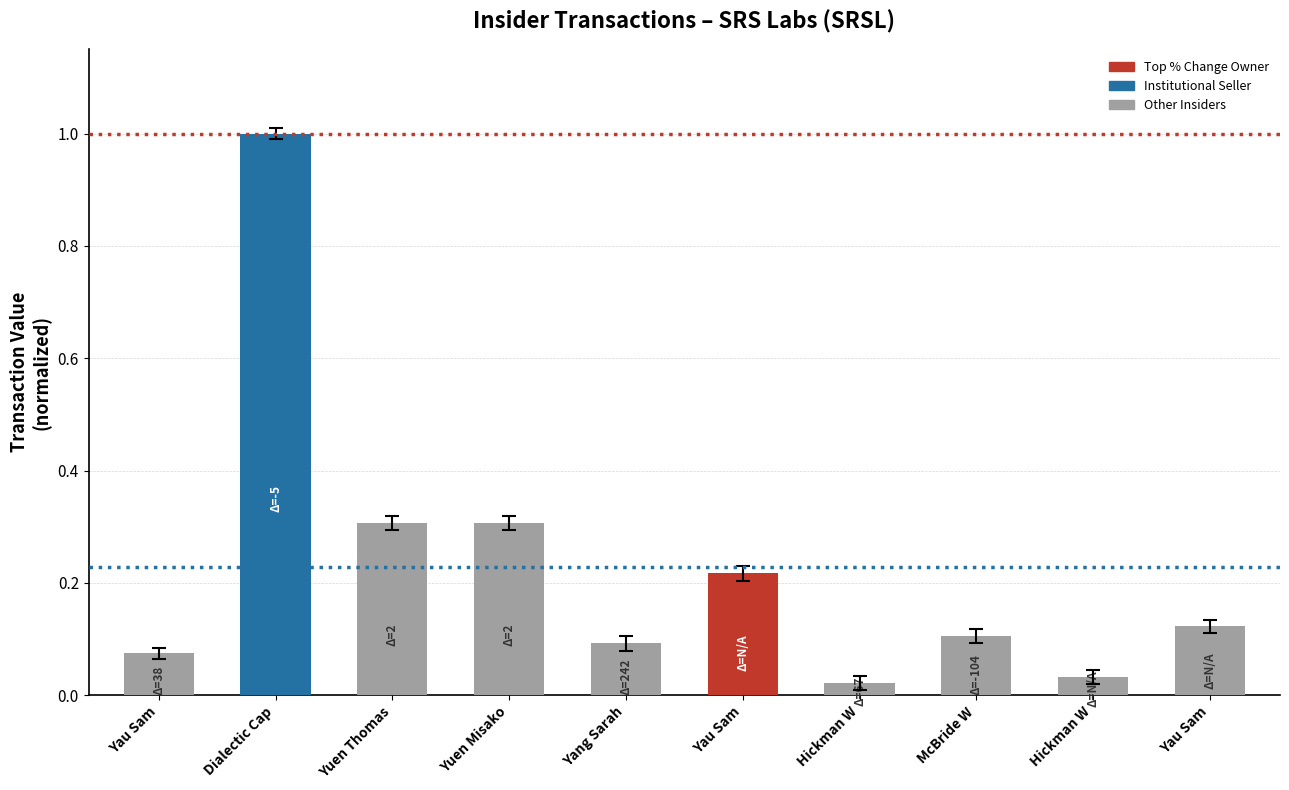

Count the number of data series in this chart.

1